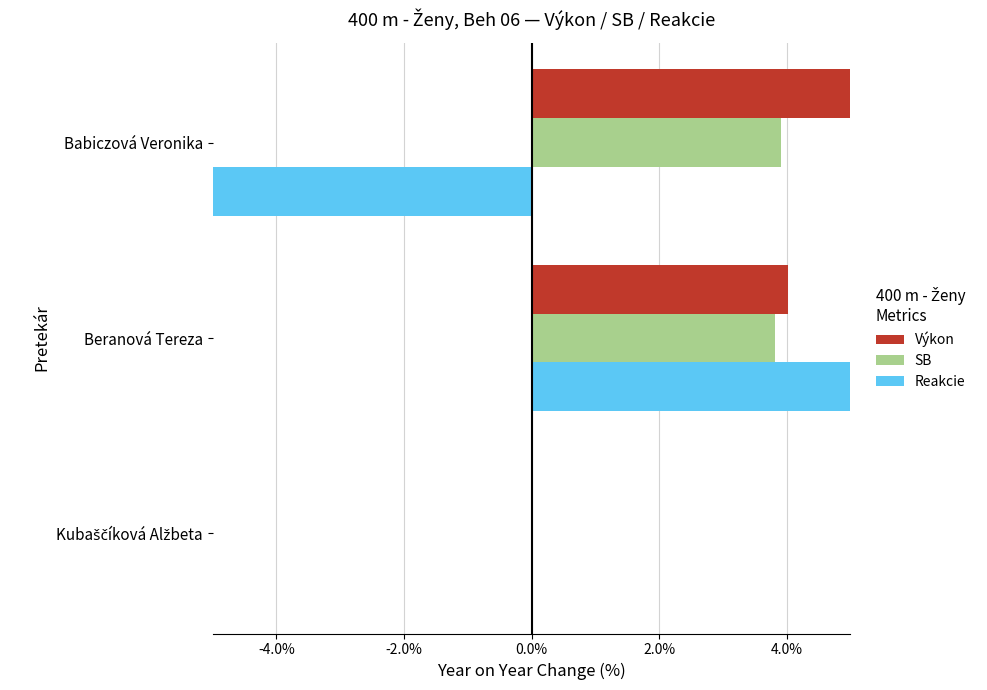

Reading left to right, list all the values displayed in this chart.

Výkon: 0.0	4.0	5.2
SB: 0.0	3.8	3.9
Reakcie: 0.0	42.3	-5.2